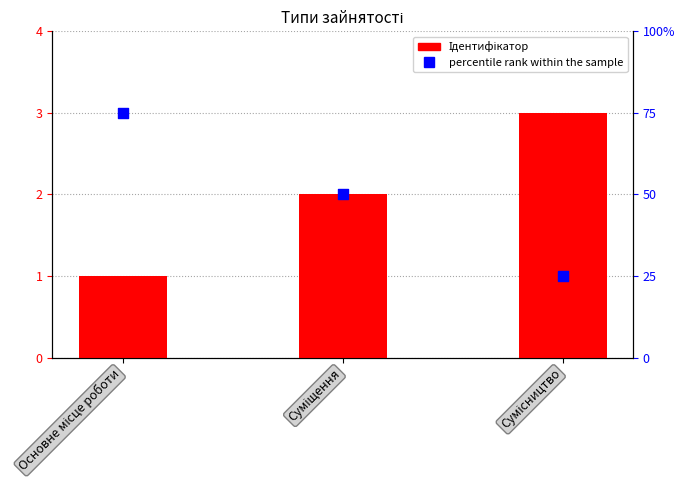

Which series has the largest total across all categories?

percentile rank within the sample